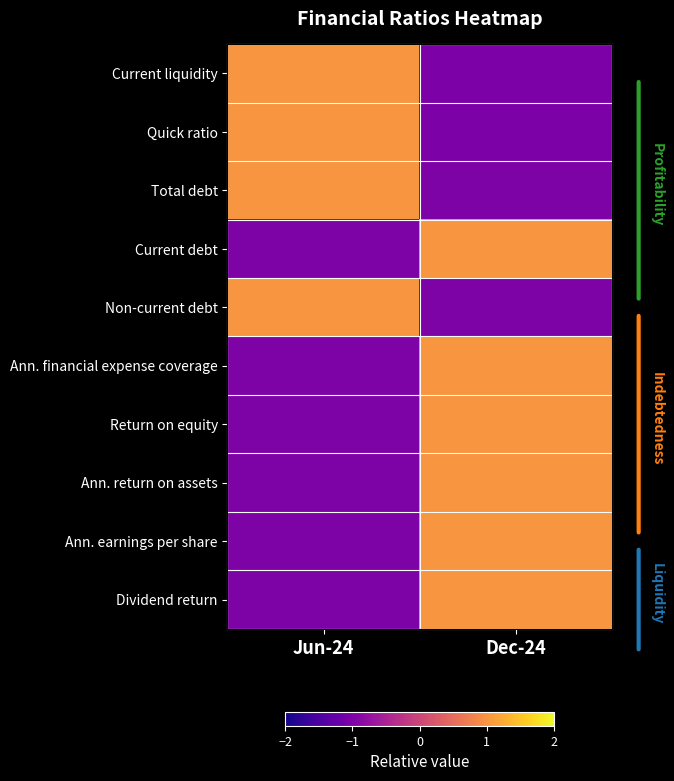

How many data points in Ann. financial expense coverage are less than 1?

1